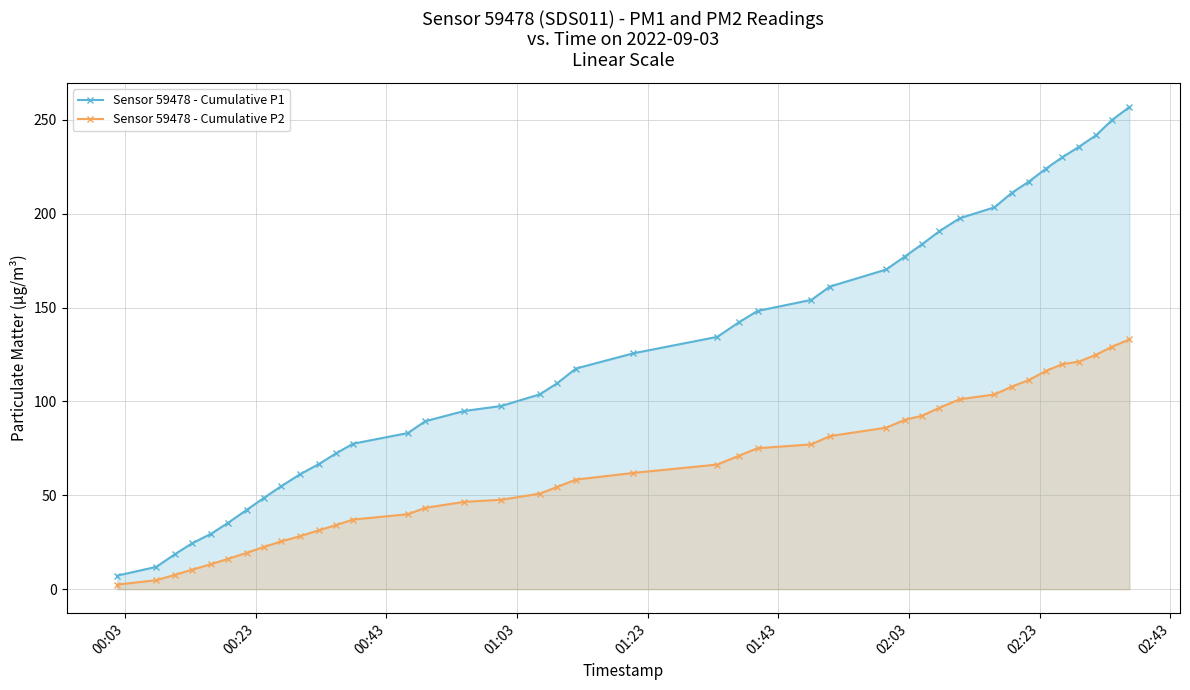

Which series has the largest range (max minus min)?

Sensor 59478 - Cumulative P1